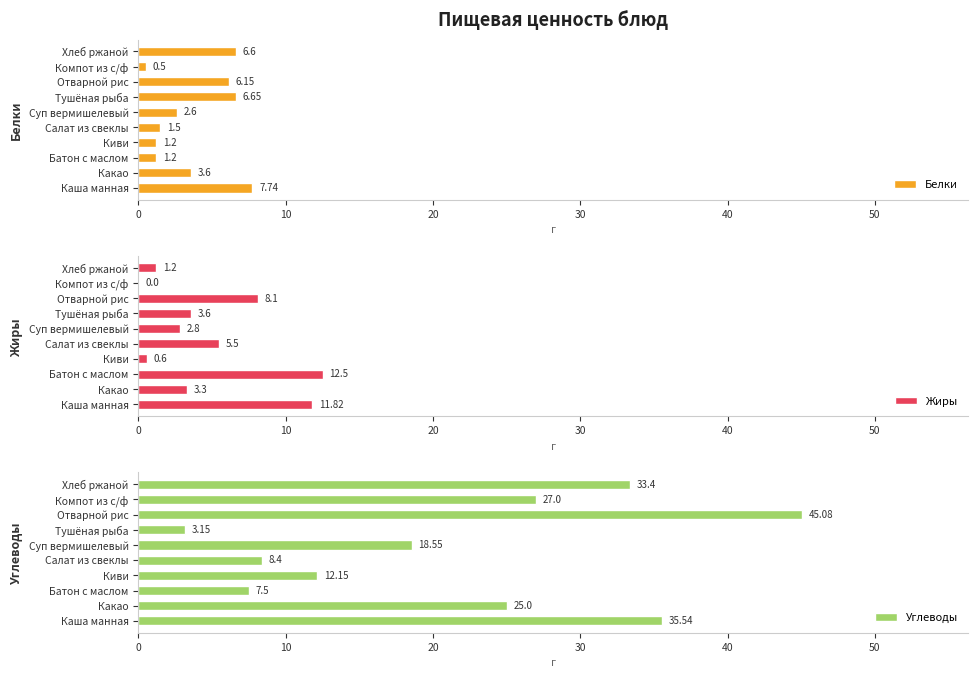

How many bars are there in total?

30